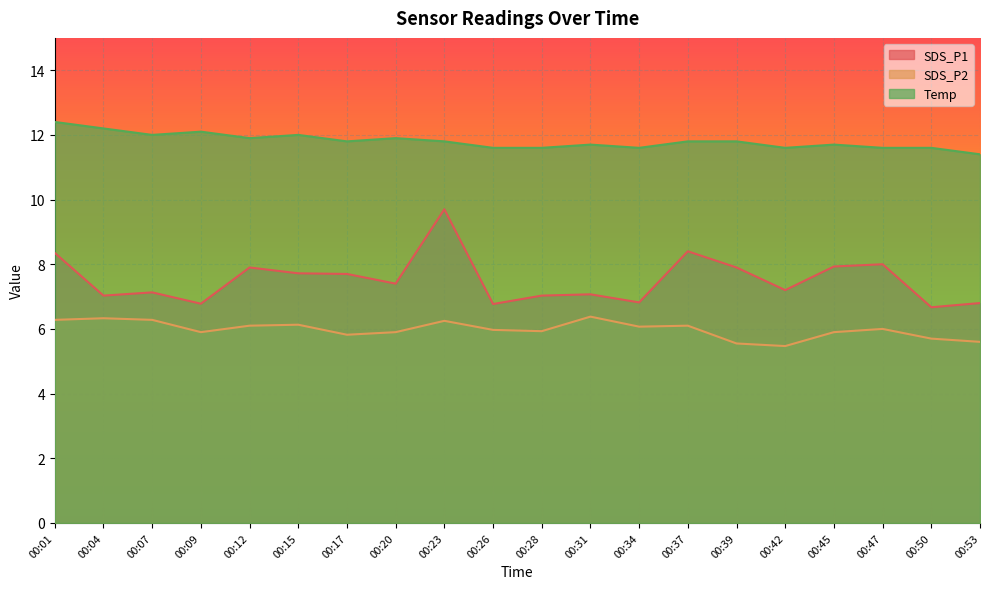

Does the chart display data point markers on the line(s)?

No